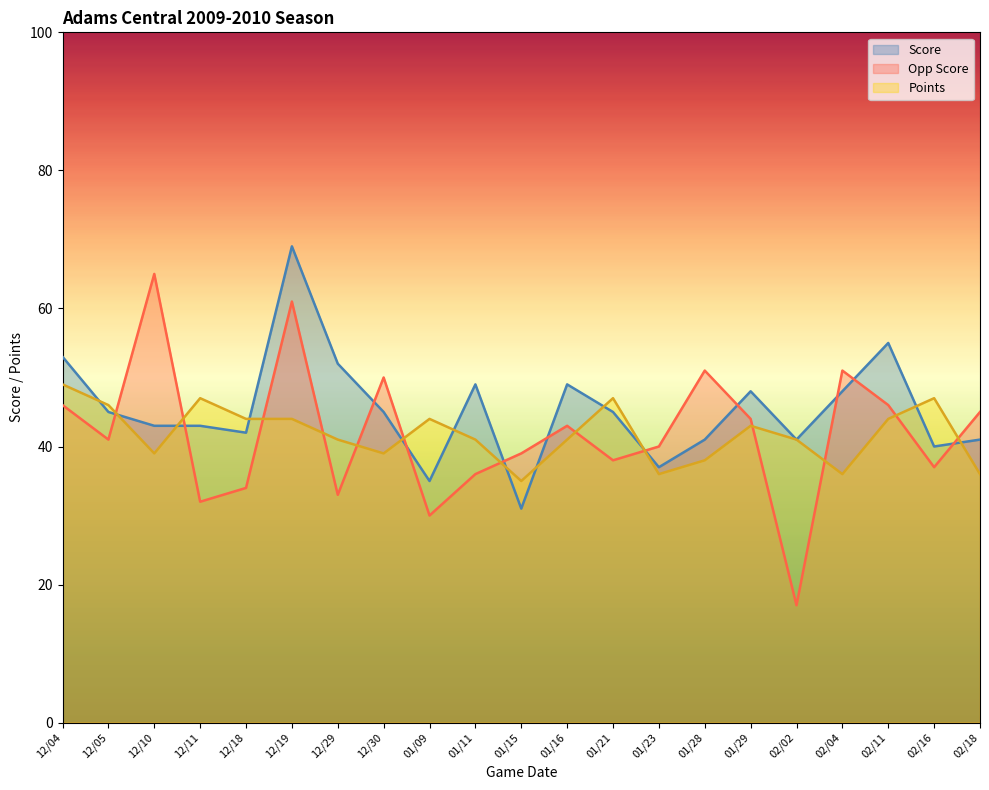

Where does the Points series first go above 41?

12/04